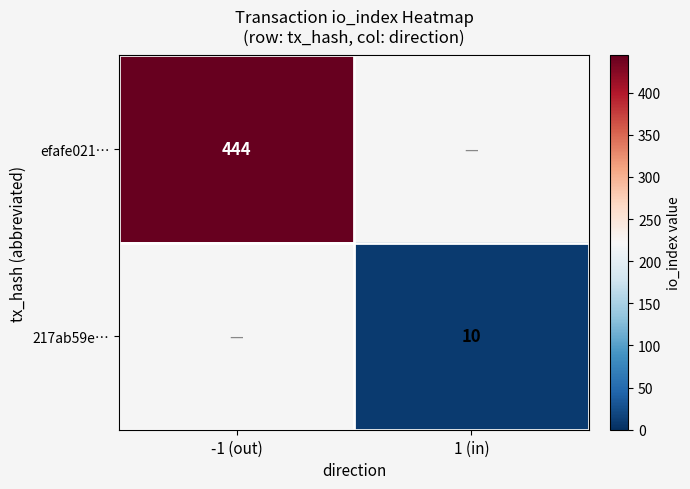

The value of efafe021… at -1 (out) is 123.5. True or false?

False